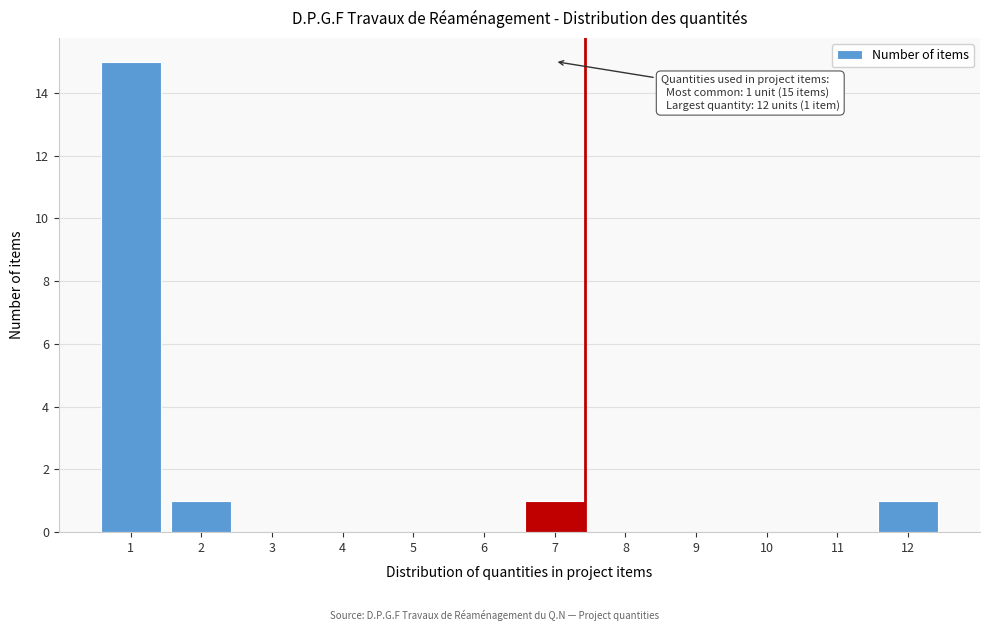

Reading left to right, transcribe all the data shown in this chart.

1=15	2=1	3=0	4=0	5=0	6=0	7=1	8=0	9=0	10=0	11=0	12=1